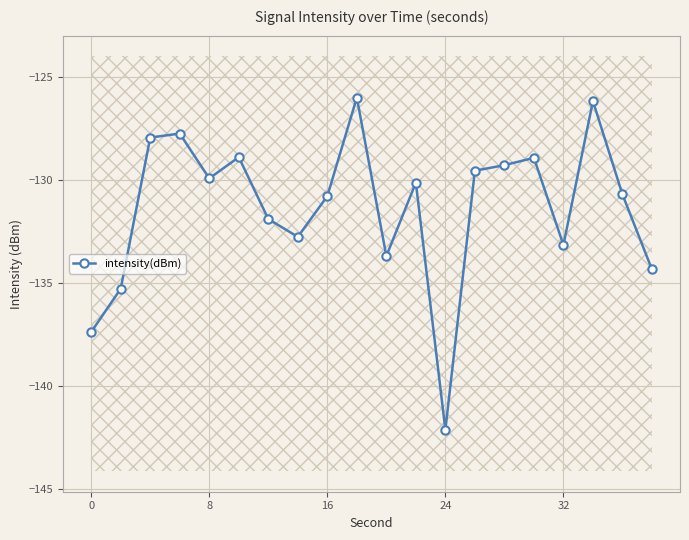

Where is the first local minimum for intensity(dBm)?

8